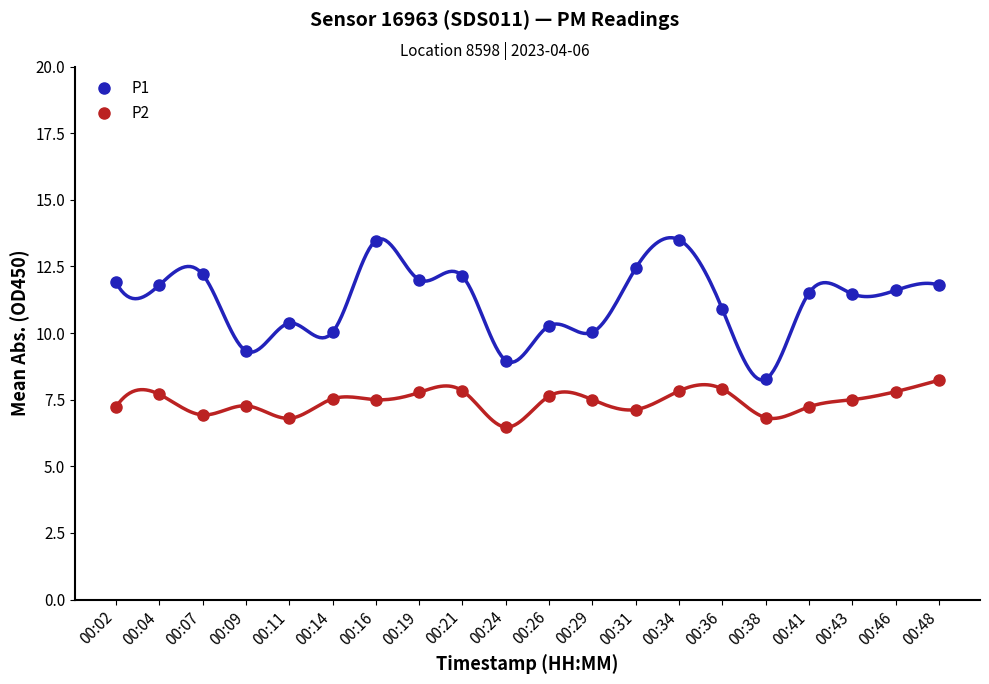

What is the difference between the maximum and minimum values in the P1 series?

5.2